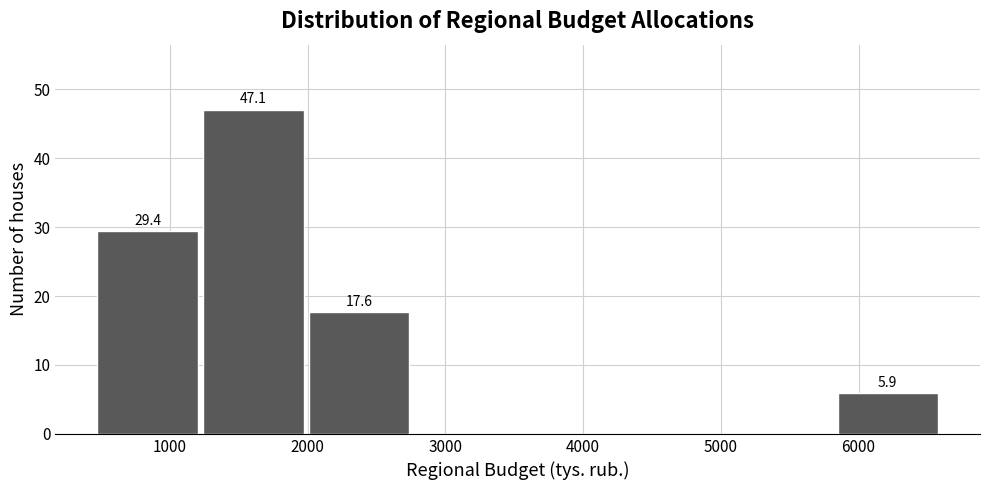

Which range on the x-axis has the tallest bar?

1200 to 2000